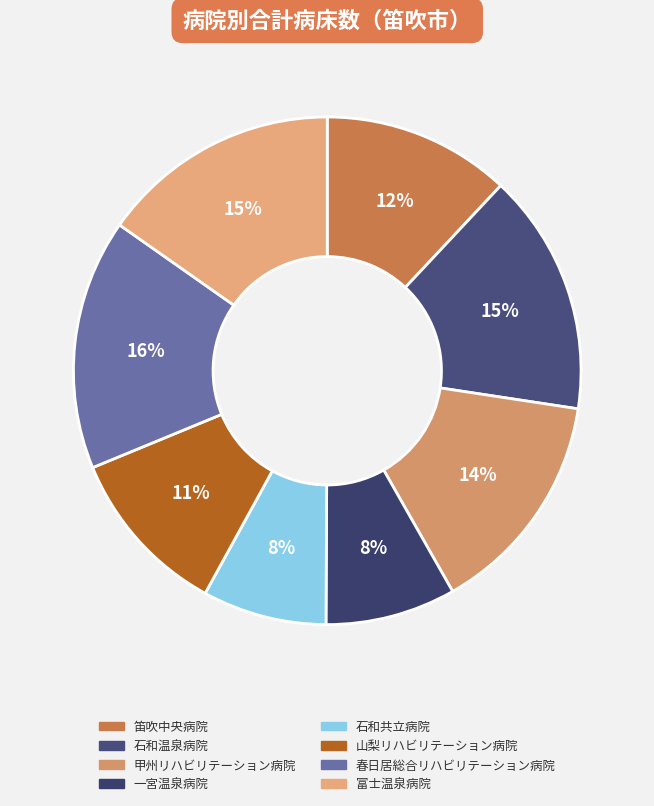

Which has a higher value, 石和温泉病院 or 富士温泉病院?

石和温泉病院